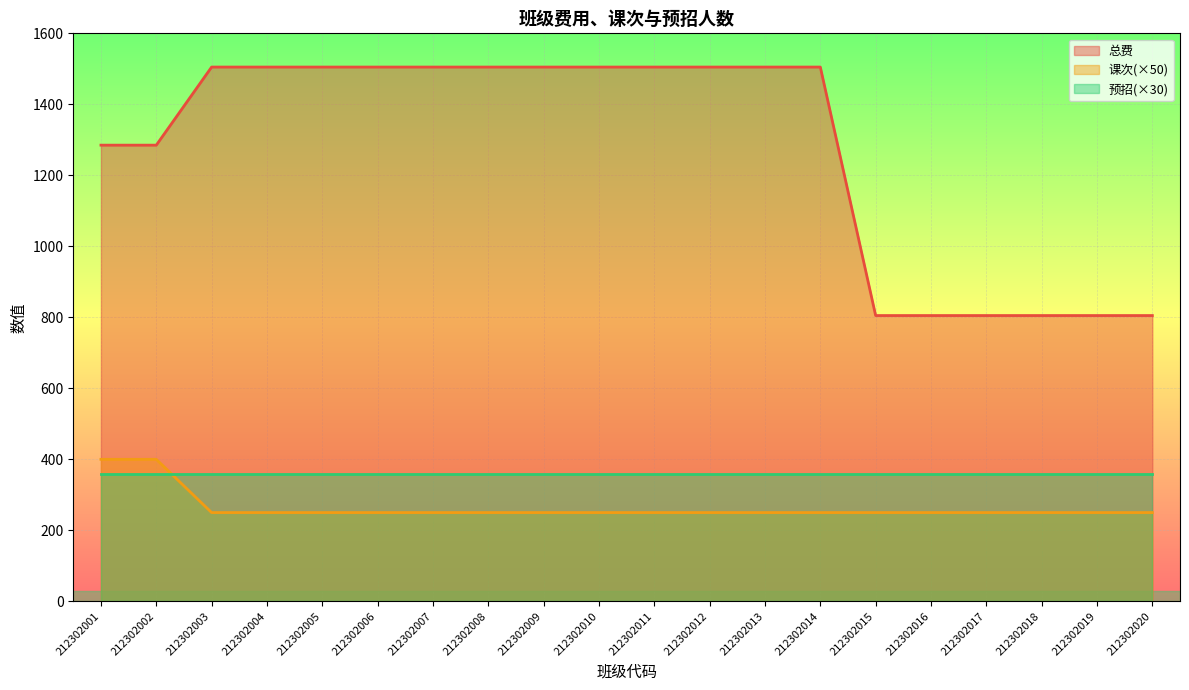

Is it true that 总费 equals 1248 at 212302019?

False